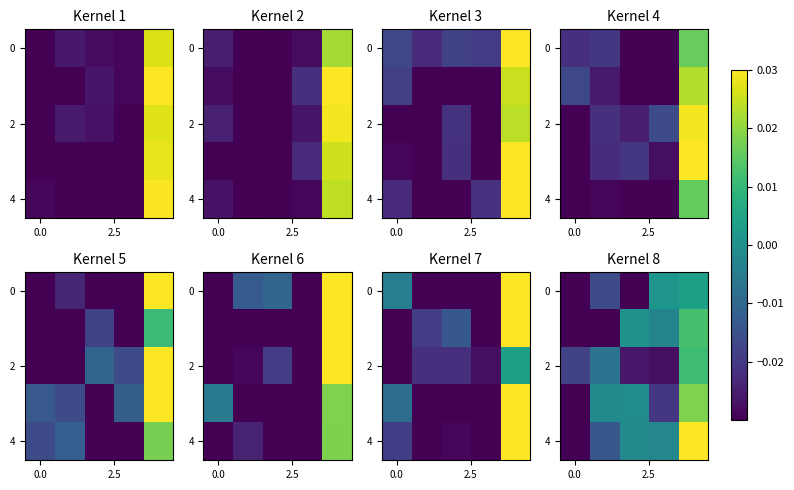

At how many categories does at least one series exceed 0?

3